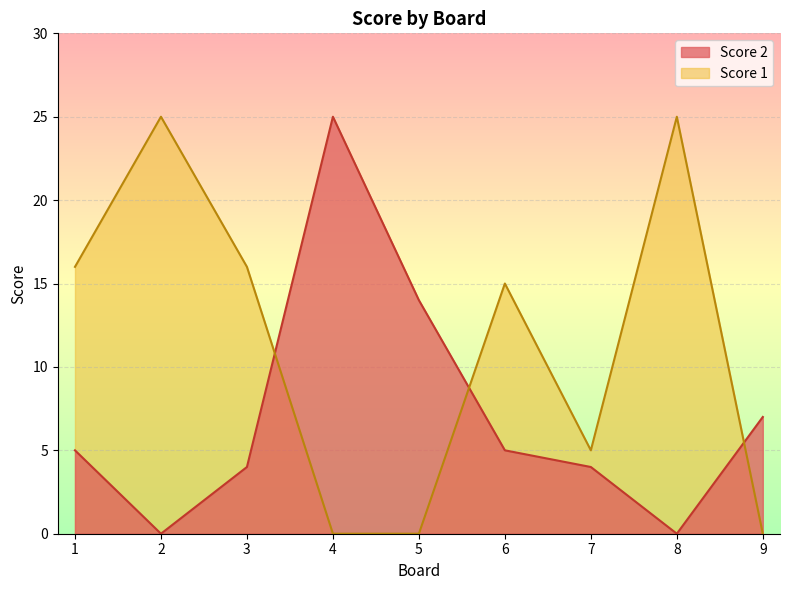

Reading left to right, what are all the values shown in this chart?

Score 2: 5	0	4	25	14	5	4	0	7
Score 1: 16	25	16	0	0	15	5	25	0